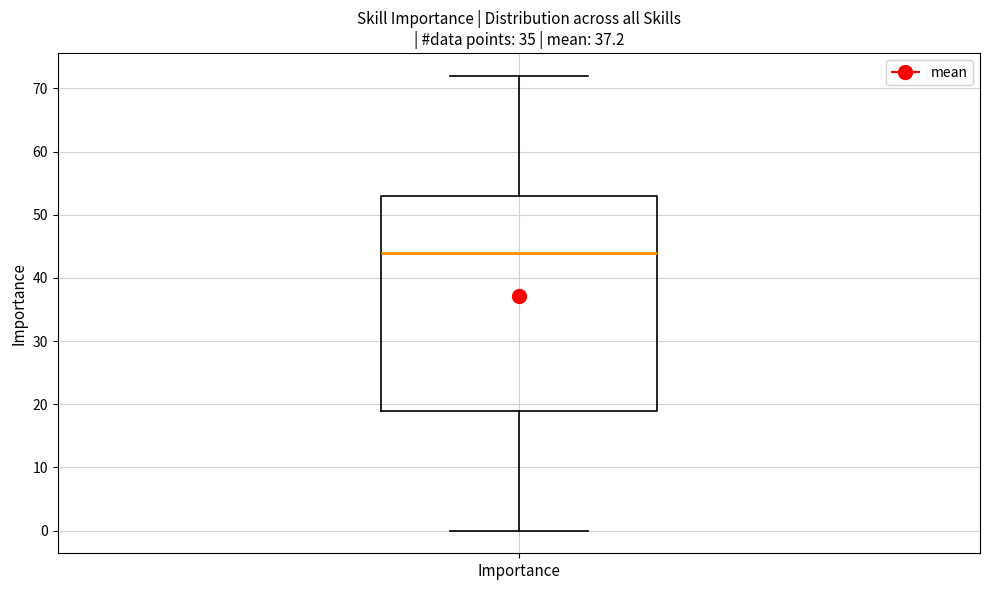

Where does the lower whisker of the box for Importance end on the y-axis? The values are not printed on the chart, so give them approximately, as read against the axis.

0